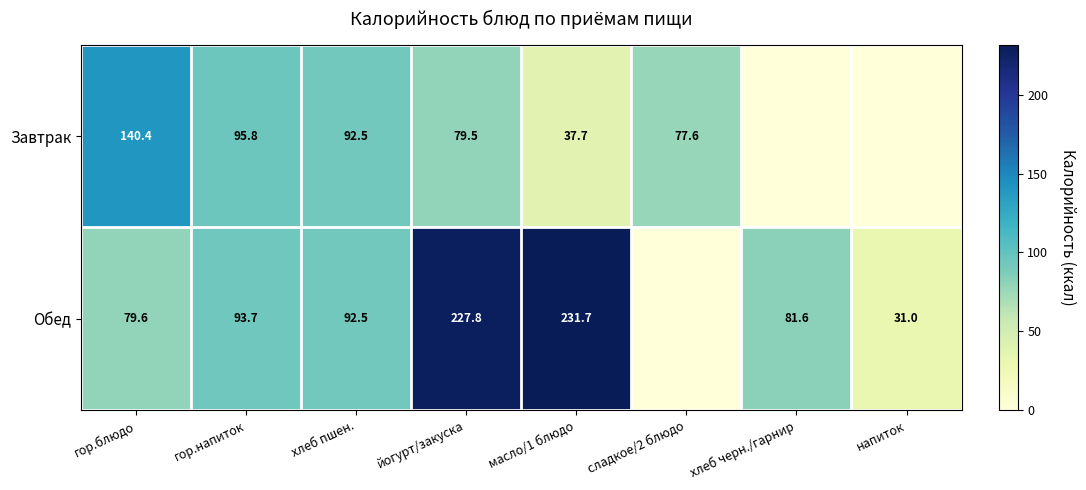

At гор.напиток, list the series in order from smallest to largest.

Обед, Завтрак